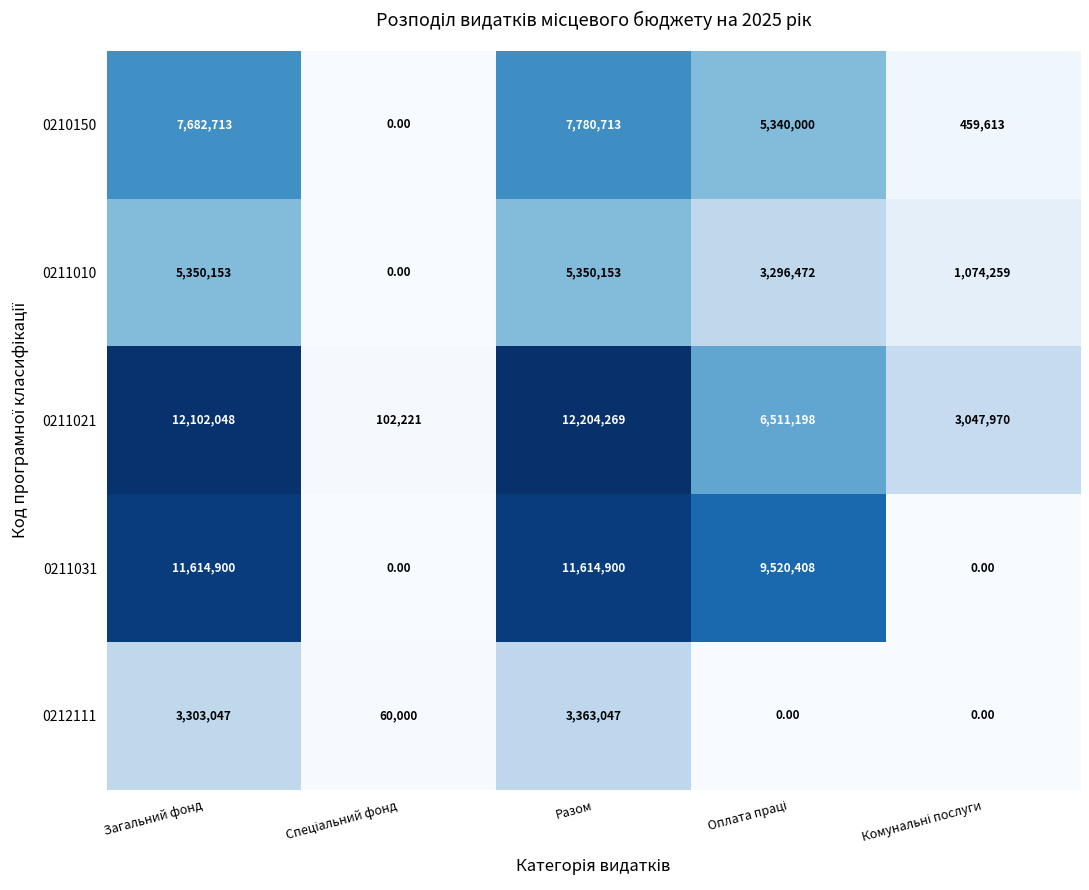

Which series has the largest range (max minus min)?

0211021